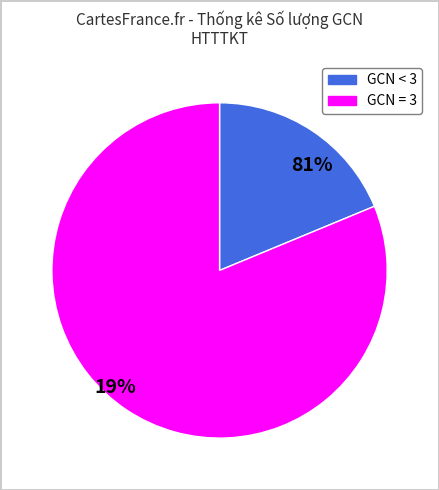

Is there any slice that represents more than half of the pie?

Yes